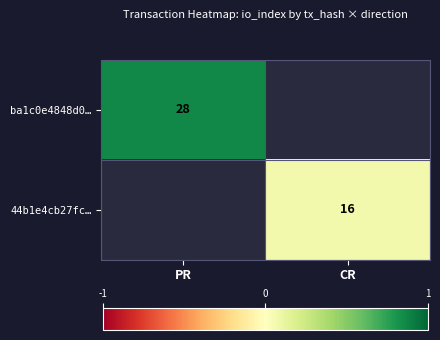

The value of ba1c0e4848d0… at PR is 28. True or false?

True